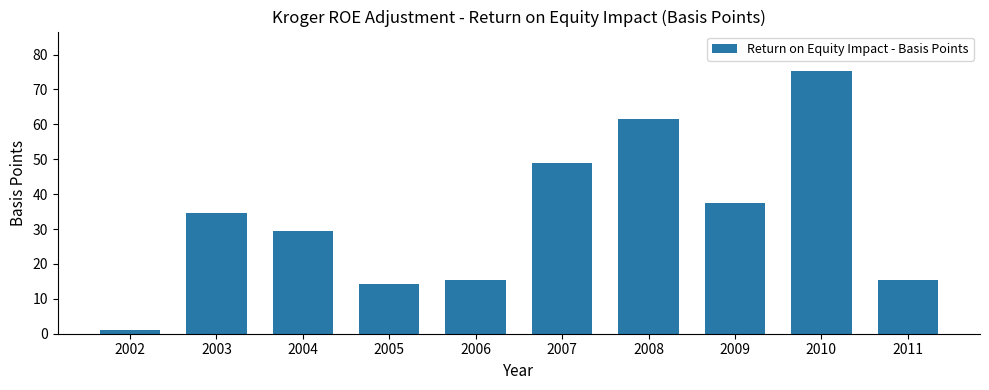

What is the maximum value shown in the chart?

75.3